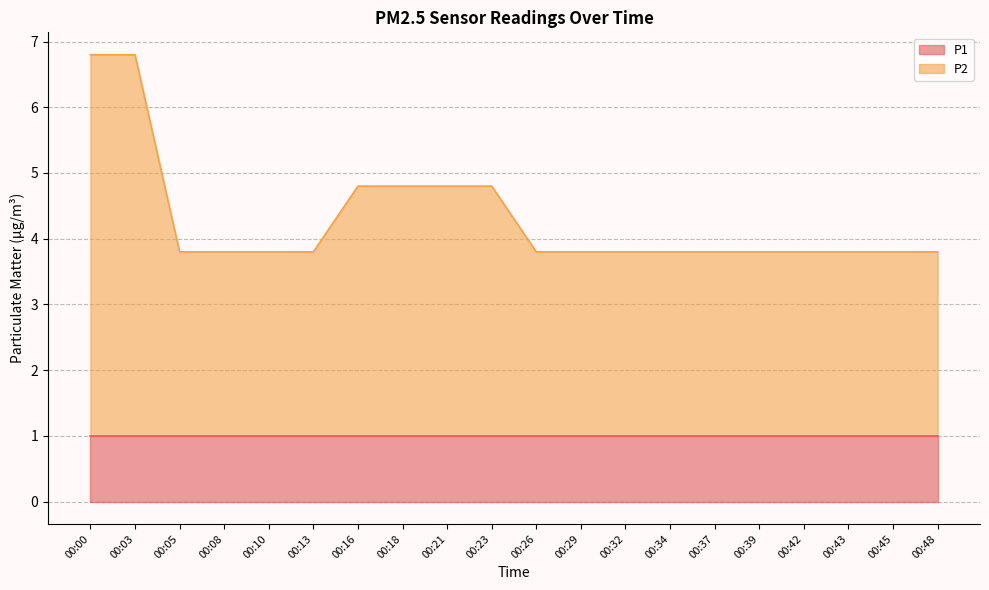

How many lines are shown in the chart?

2